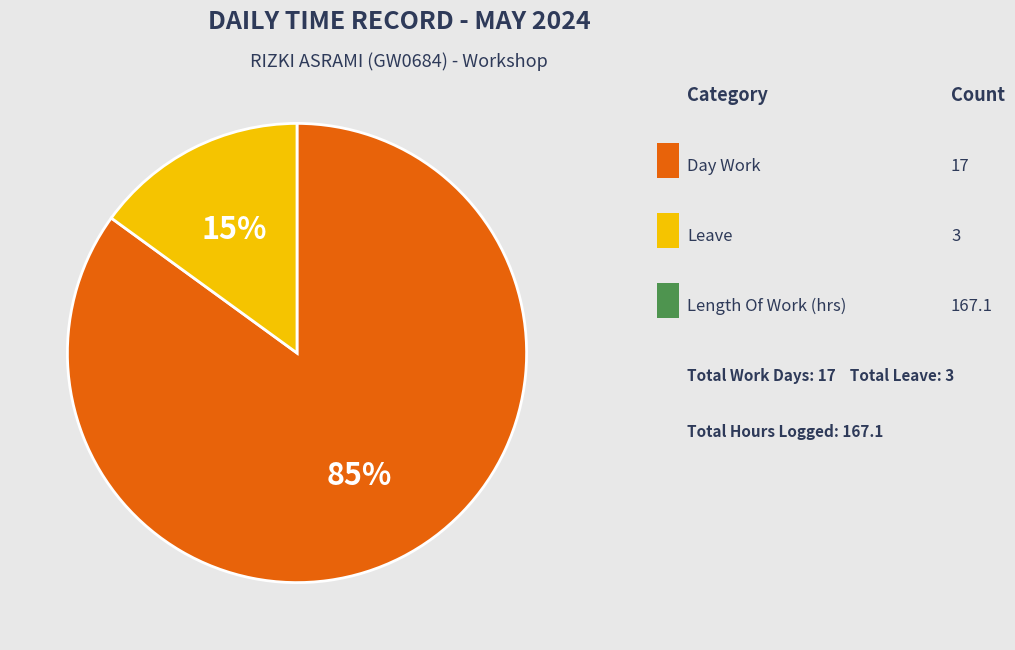

Is there any slice that represents more than half of the pie?

Yes